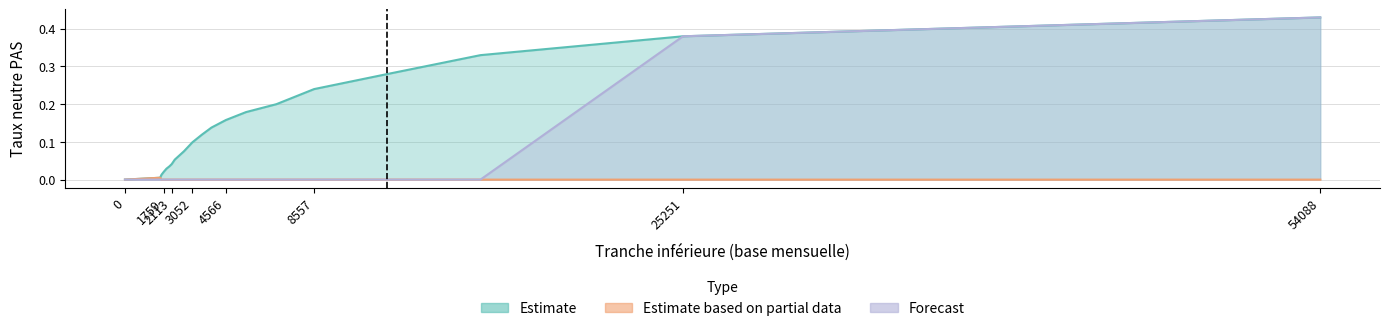

List the labels in order of Estimate value, smallest first.

0, 1591, 1653, 1759, 1877, 2006, 2113, 2253, 2666, 3052, 3476, 3913, 4566, 5475, 6851, 8557, 11877, 16086, 25251, 54088